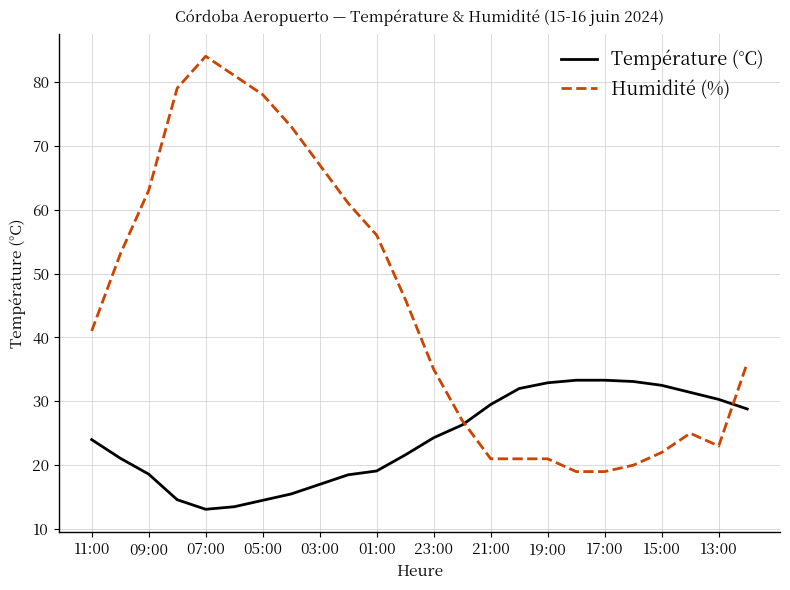

What is the smallest value displayed?

13.1